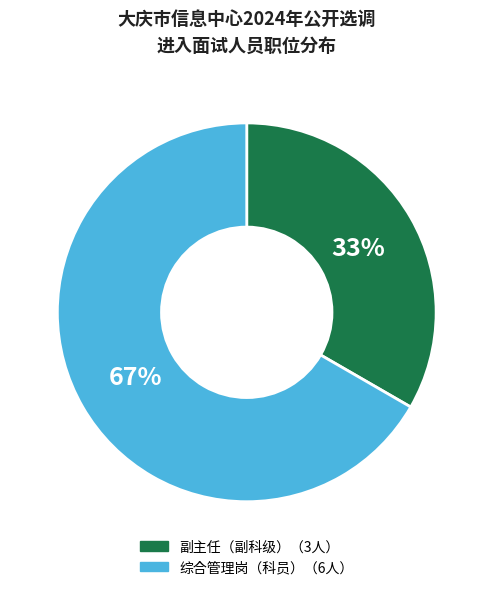

To the nearest percent, what is the average slice percentage?

50%